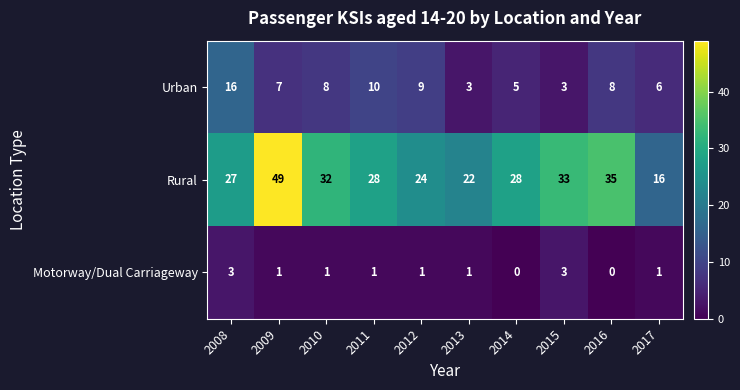

What is the sum of all Motorway/Dual Carriageway values?

12